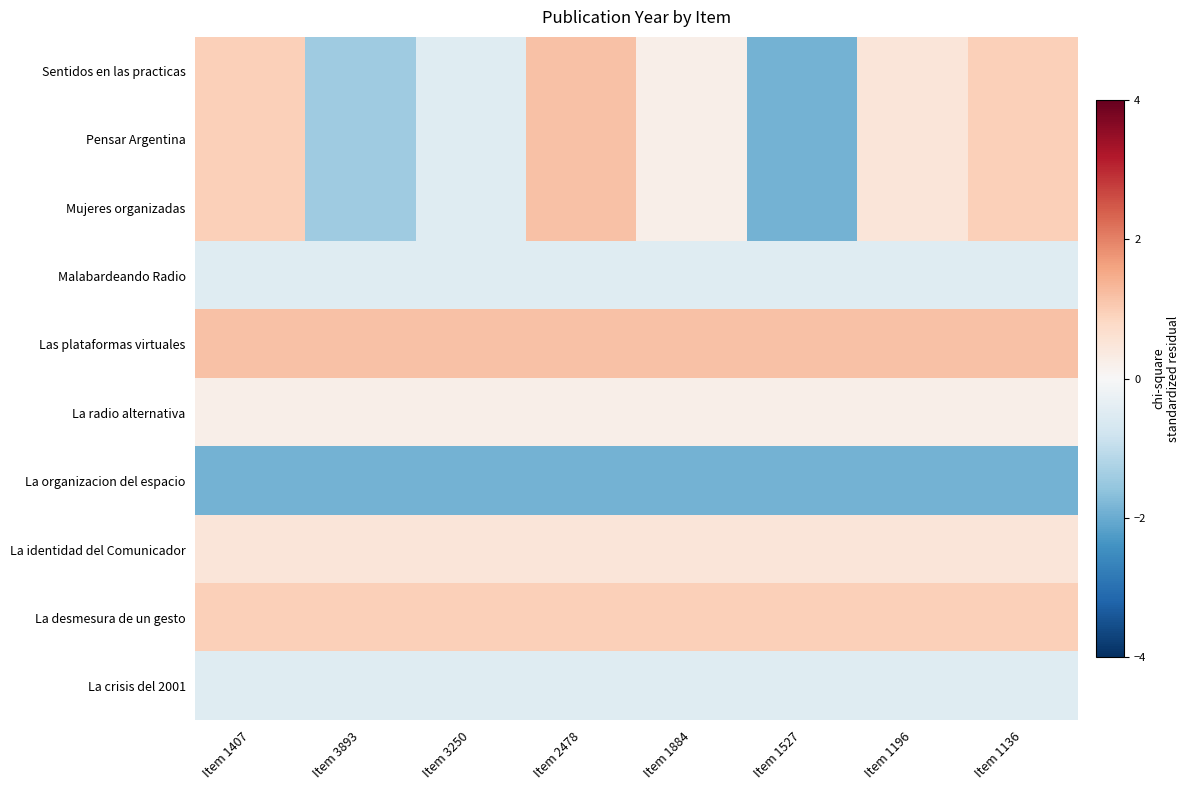

What is the minimum value shown in the chart?

-1.9